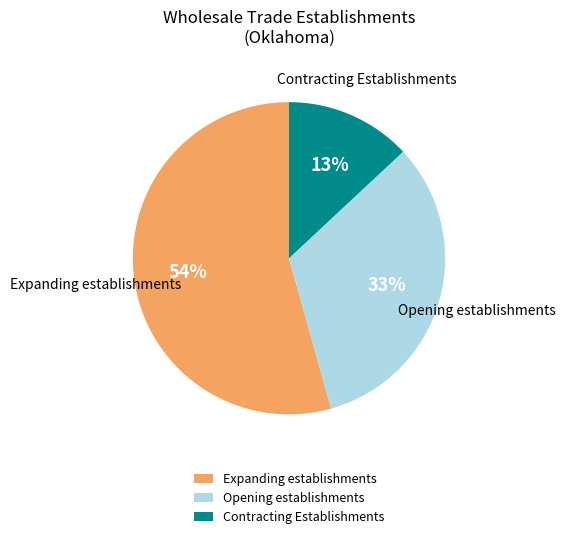

Is there any slice that represents more than half of the pie?

Yes